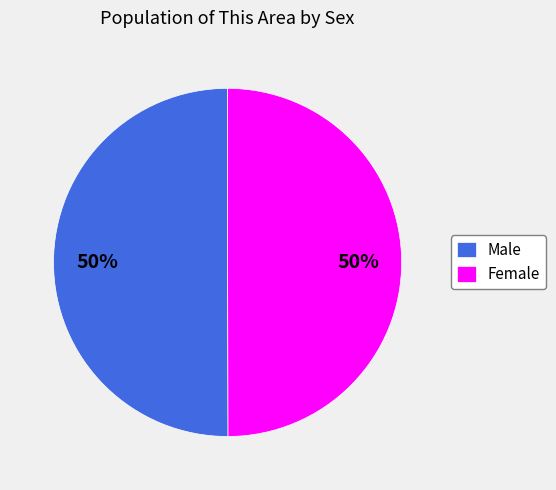

Do Male and Female together represent more than half of the pie?

Yes